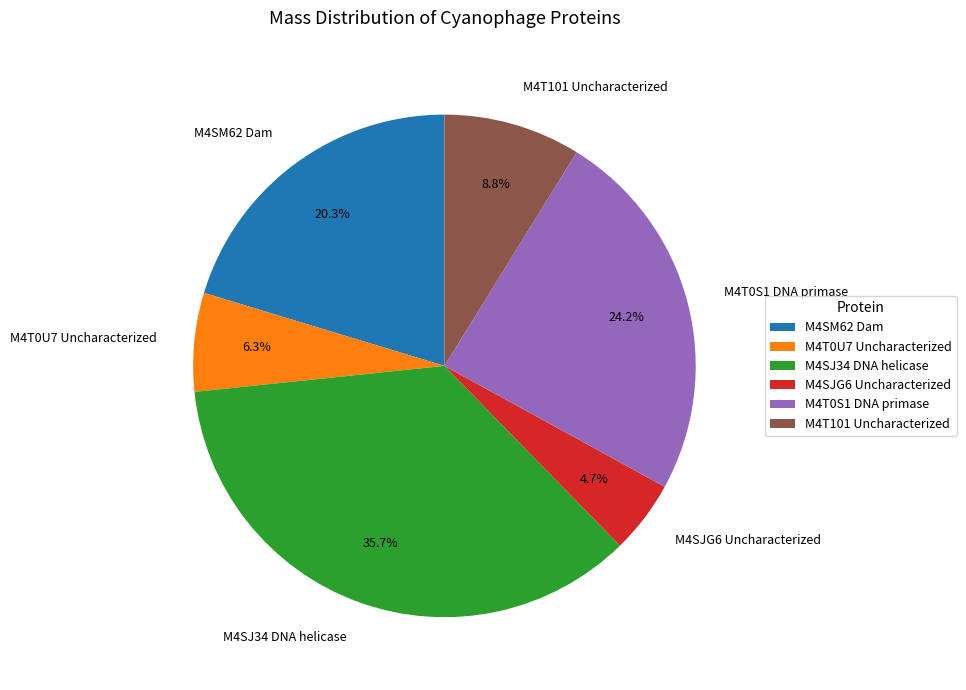

What is the ratio of the value at M4SJG6 Uncharacterized to the value at M4T0S1 DNA primase?

0.2